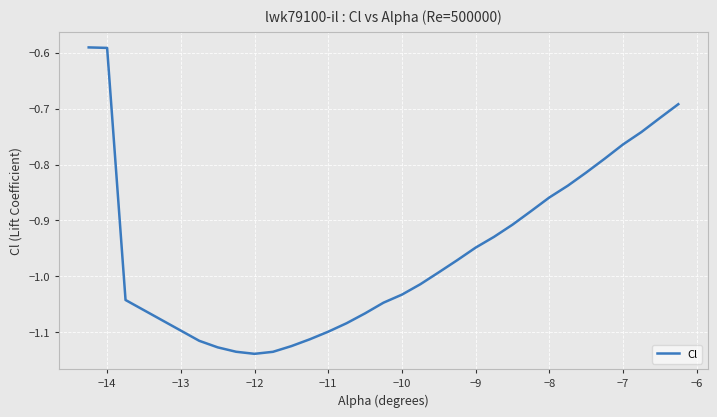

True or false: the data has more than 1 interior local peaks.

False